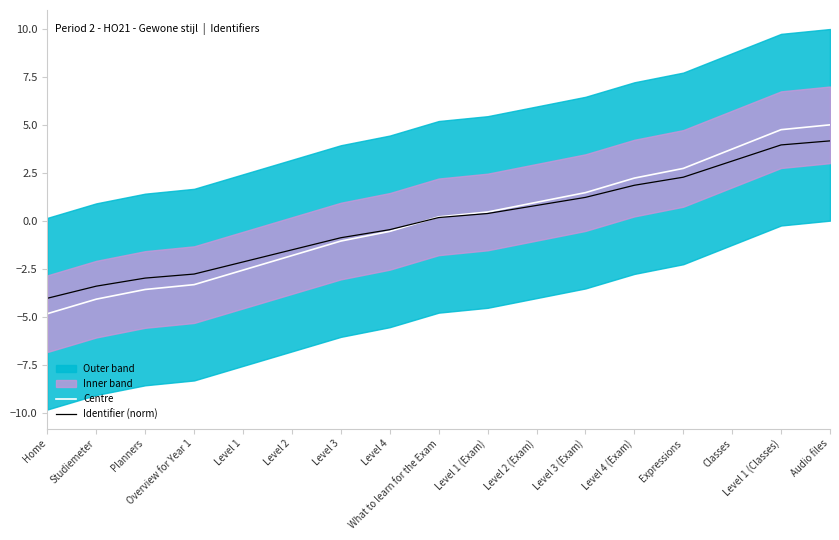

Reading left to right, extract all data points from this chart.

Centre: -4.8	-4.1	-3.6	-3.3	-2.6	-1.8	-1.0	-0.5	0.2	0.5	1.0	1.5	2.2	2.8	3.8	4.8	5.0
Identifier (norm): -4.0	-3.4	-3.0	-2.8	-2.1	-1.5	-0.9	-0.4	0.2	0.4	0.8	1.2	1.9	2.3	3.1	4.0	4.2